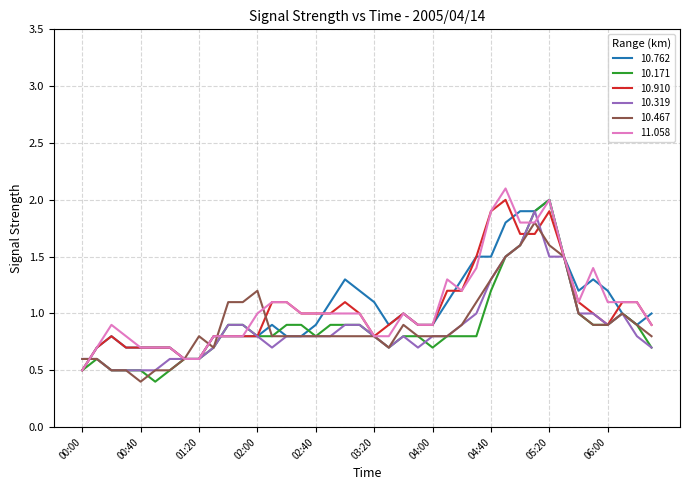

What is the maximum value for 10.171?

2.0